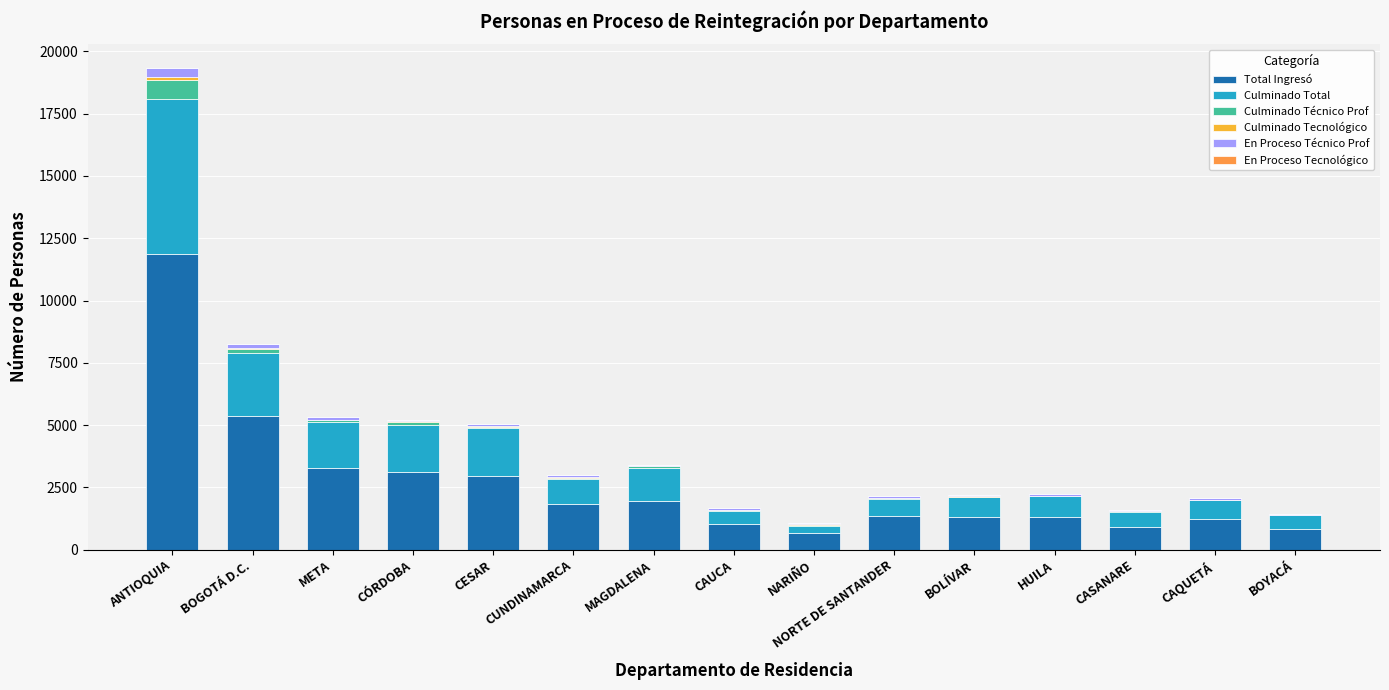

Is it true that En Proceso Tecnológico equals 0 at CUNDINAMARCA?

True